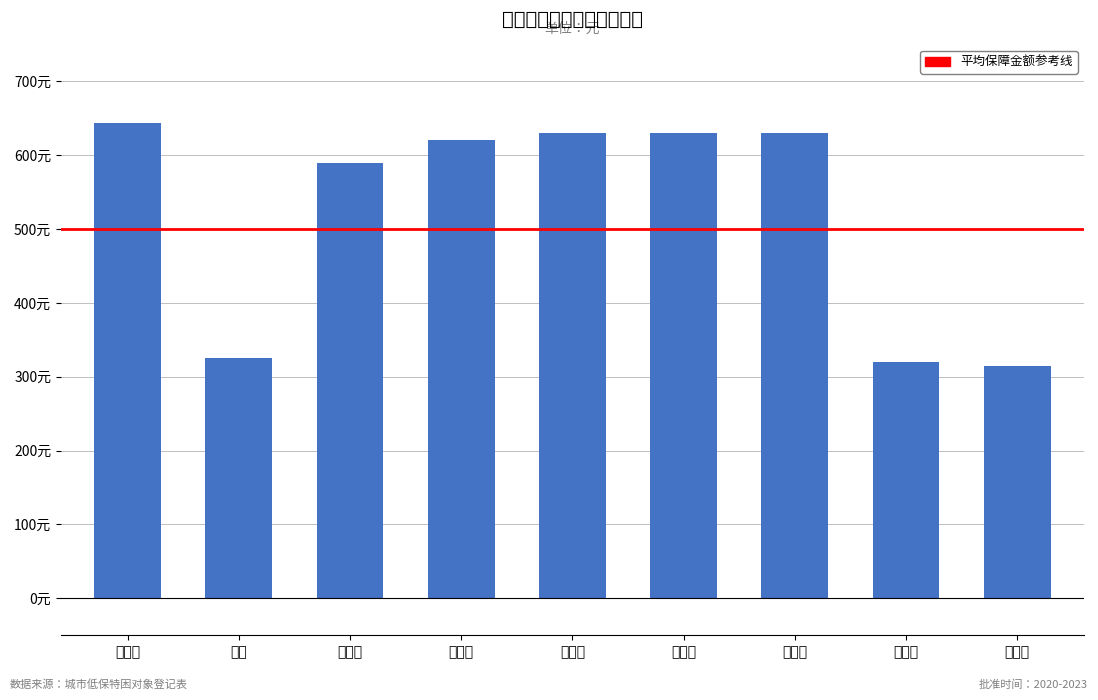

Reading left to right, list all the values displayed in this chart.

644	325	590	620	630	630	630	320	315